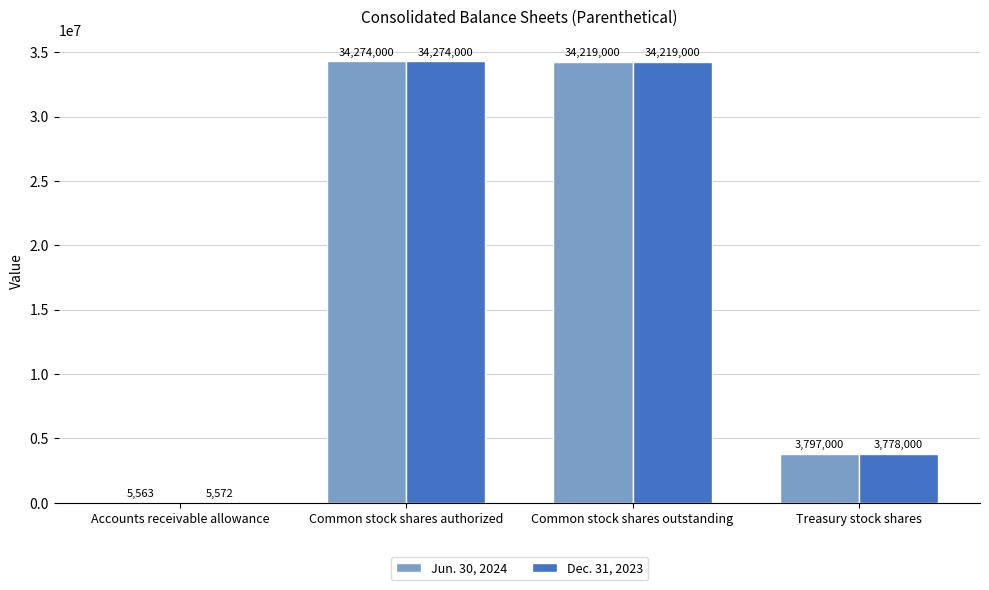

How many data points does each series have?

4